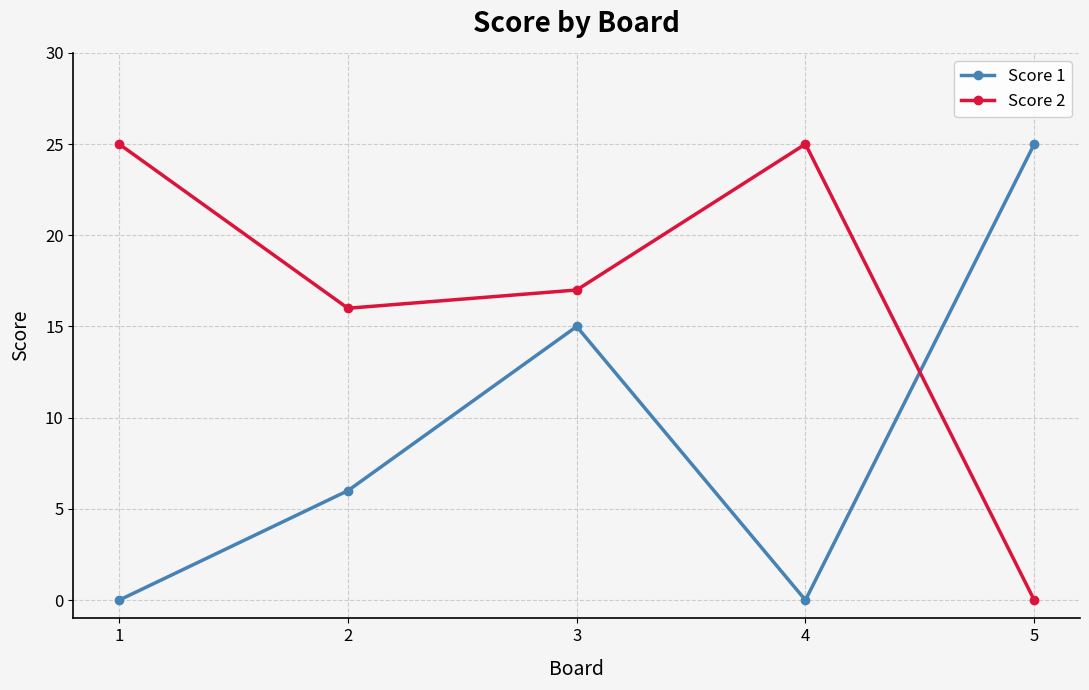

Where is the first local maximum for Score 2?

4